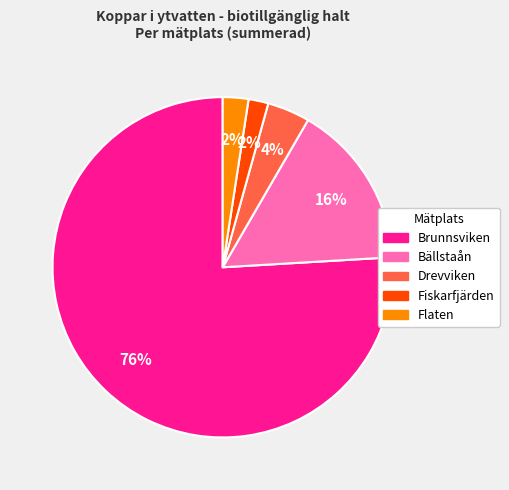

How many segments does this pie chart have?

5